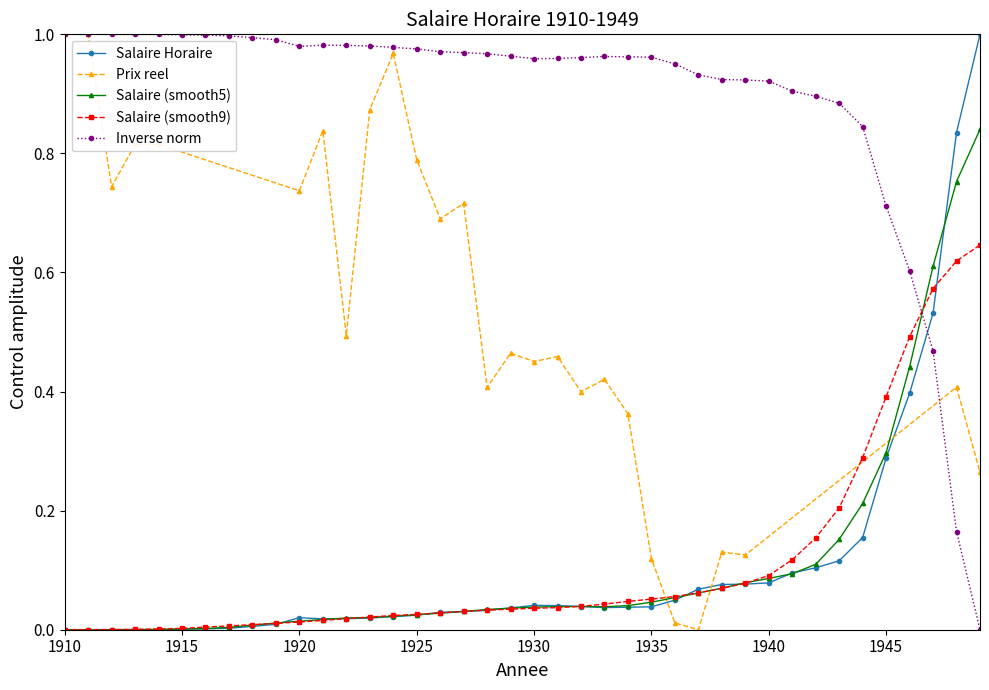

True or false: the data has more than 0 interior local peaks.

True